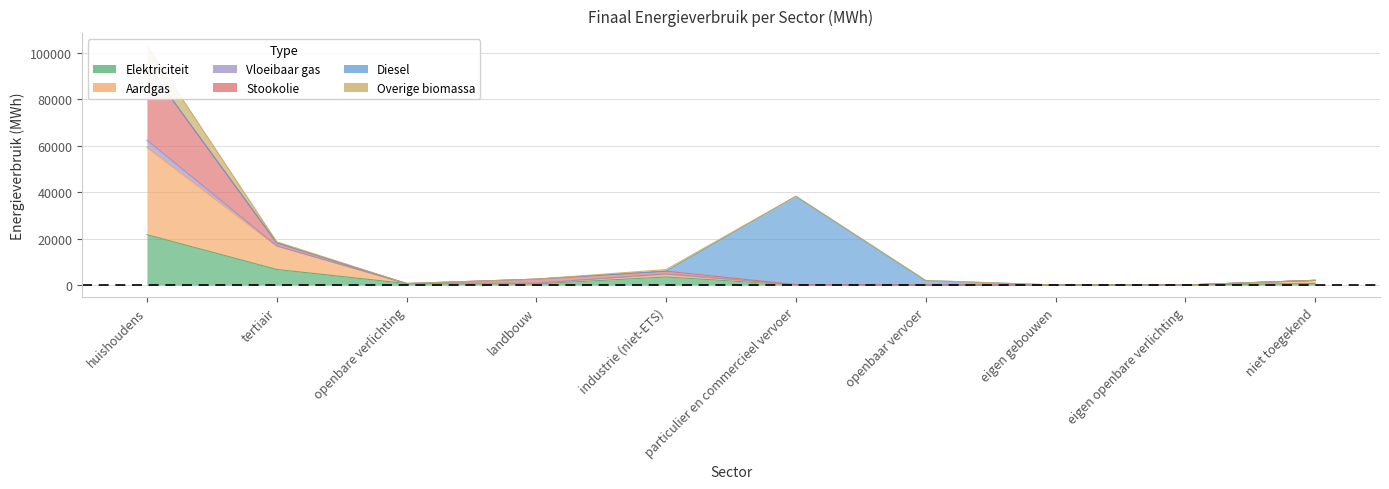

The value of Elektriciteit at openbaar vervoer is 10425.2. True or false?

False